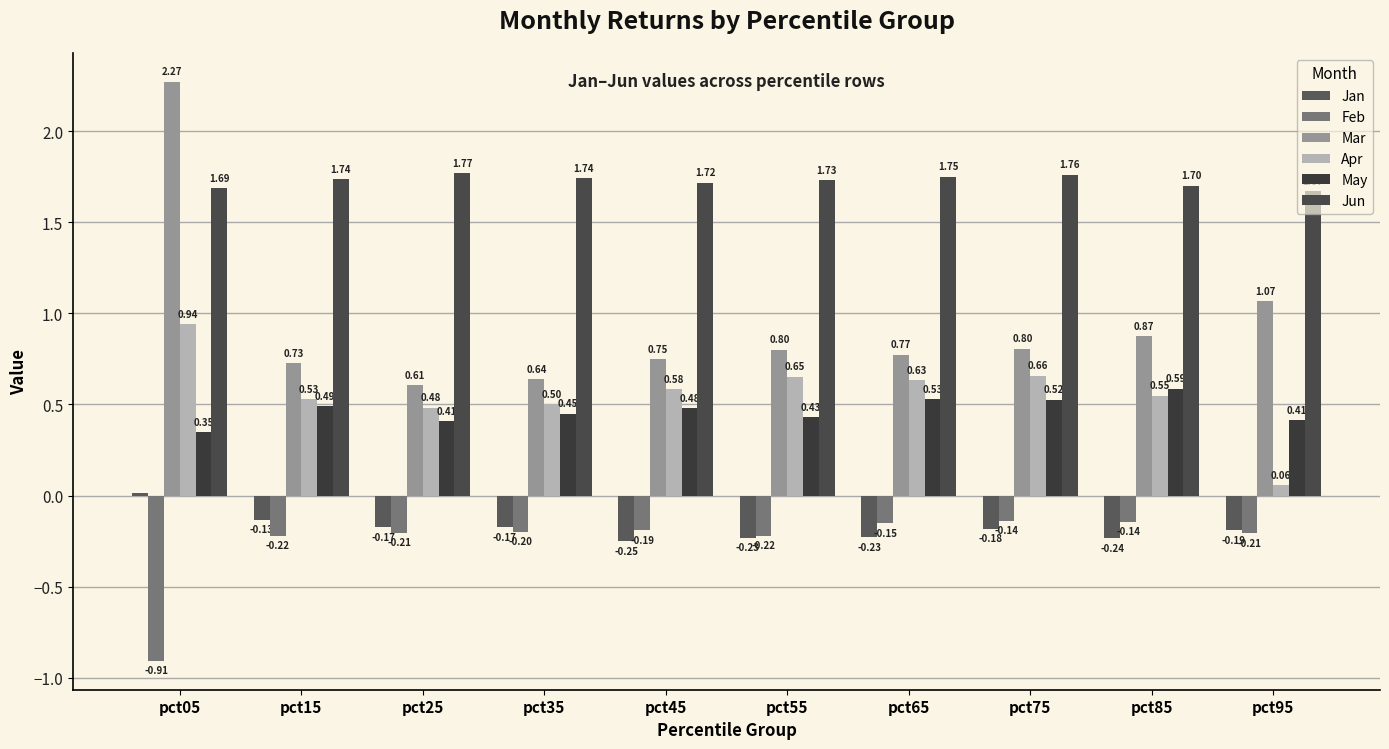

What is the sum of the Jan values at pct55 and pct45?

-0.5